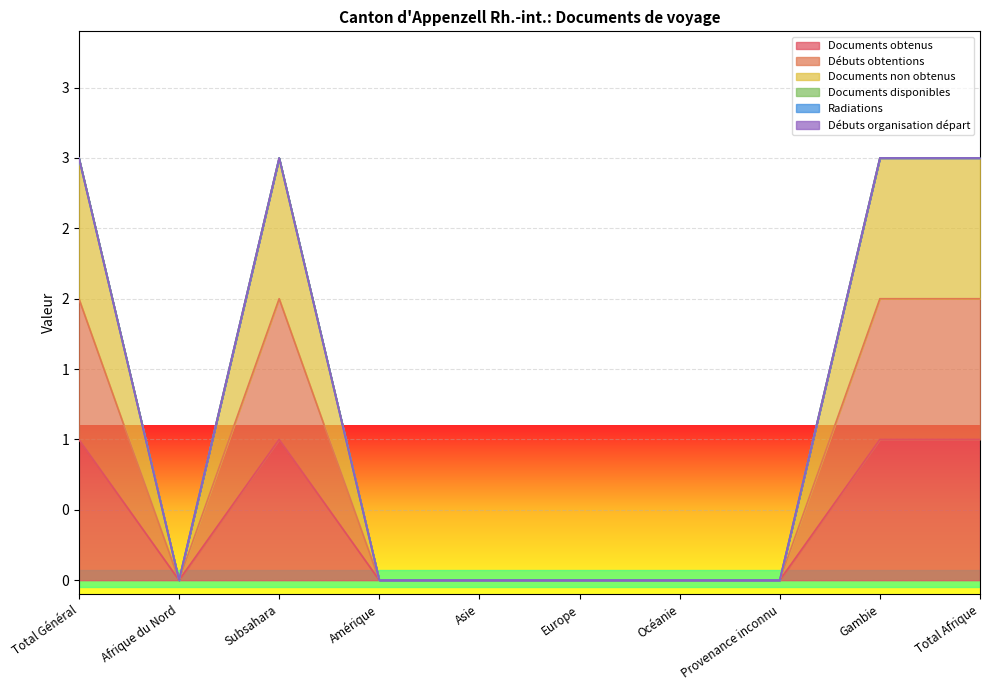

The Documents non obtenus series shows 1 at Gambie. True or false?

False